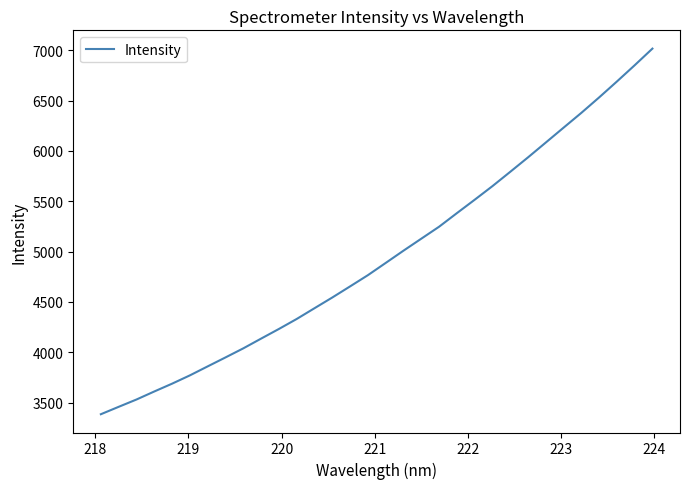

What is the minimum value shown in the chart?

3386.0